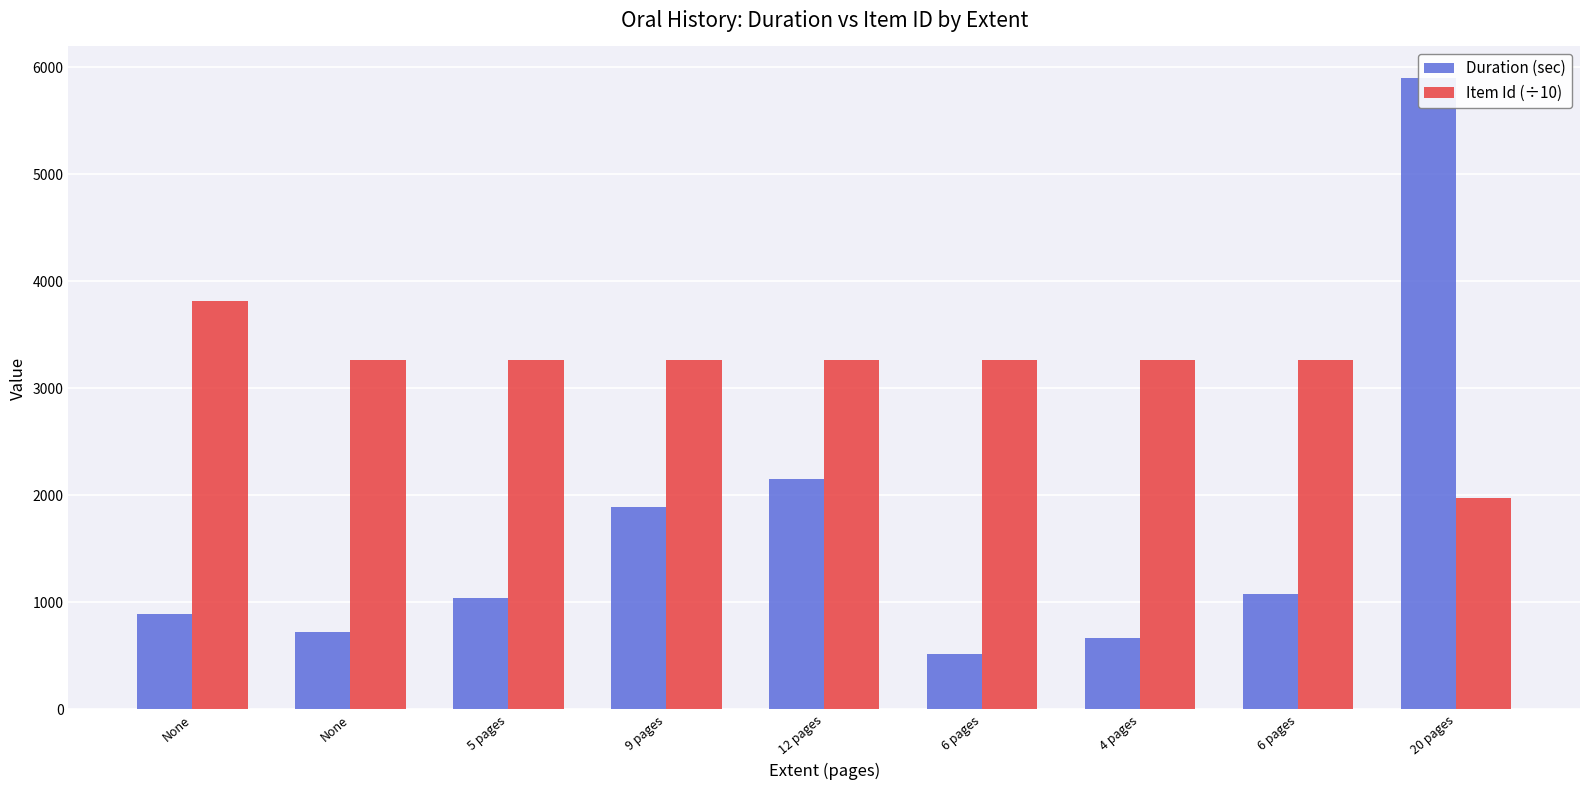

What is the value of the Duration (sec) bar at the 2nd from the left?

890.0